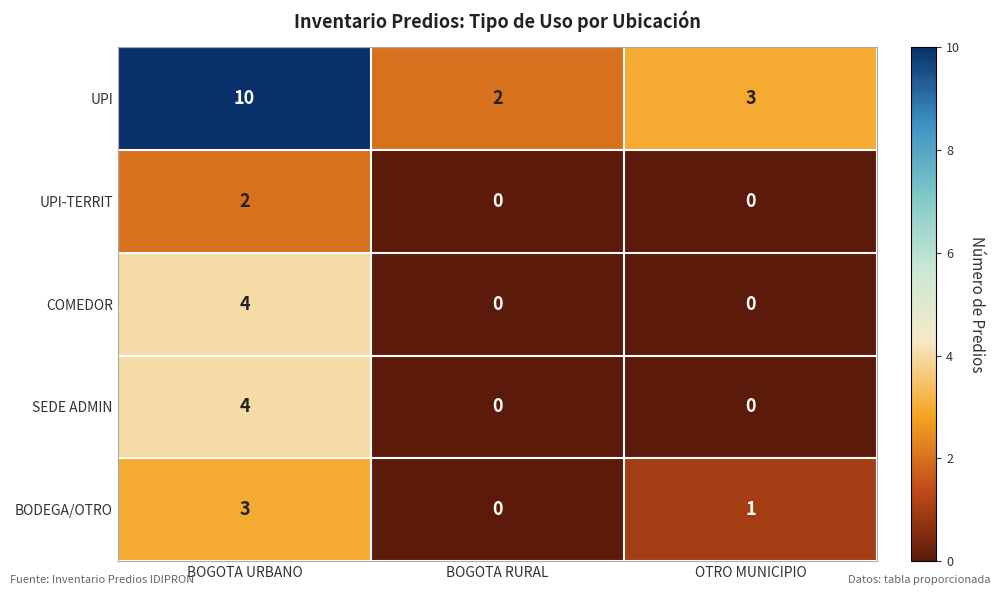

Where is UPI nearest to the value 6?

OTRO MUNICIPIO